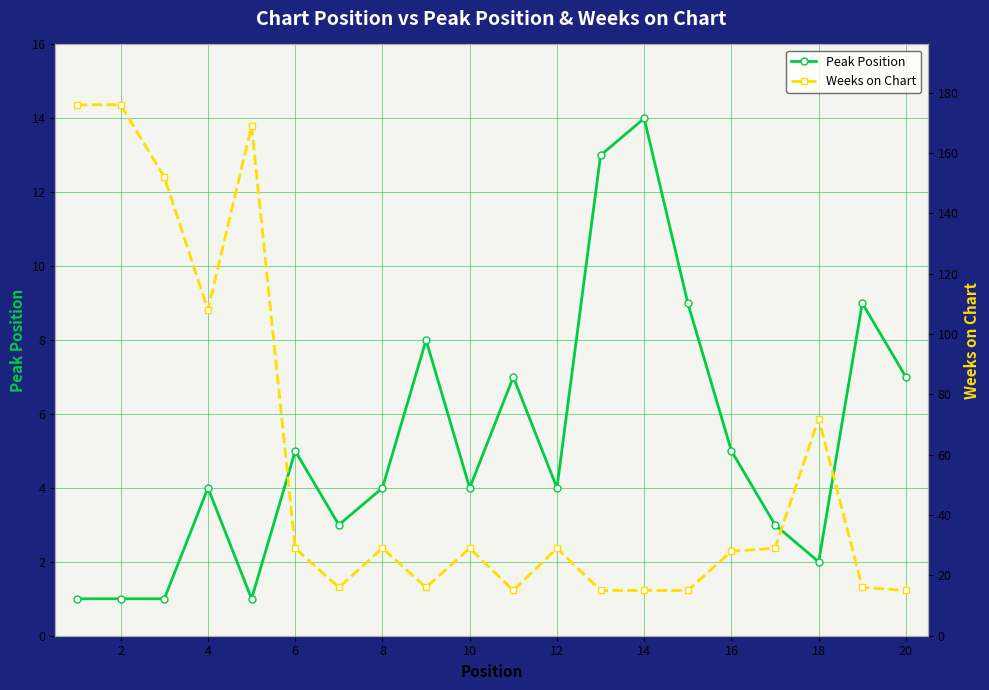

What is the highest value of the Peak Position series?

14